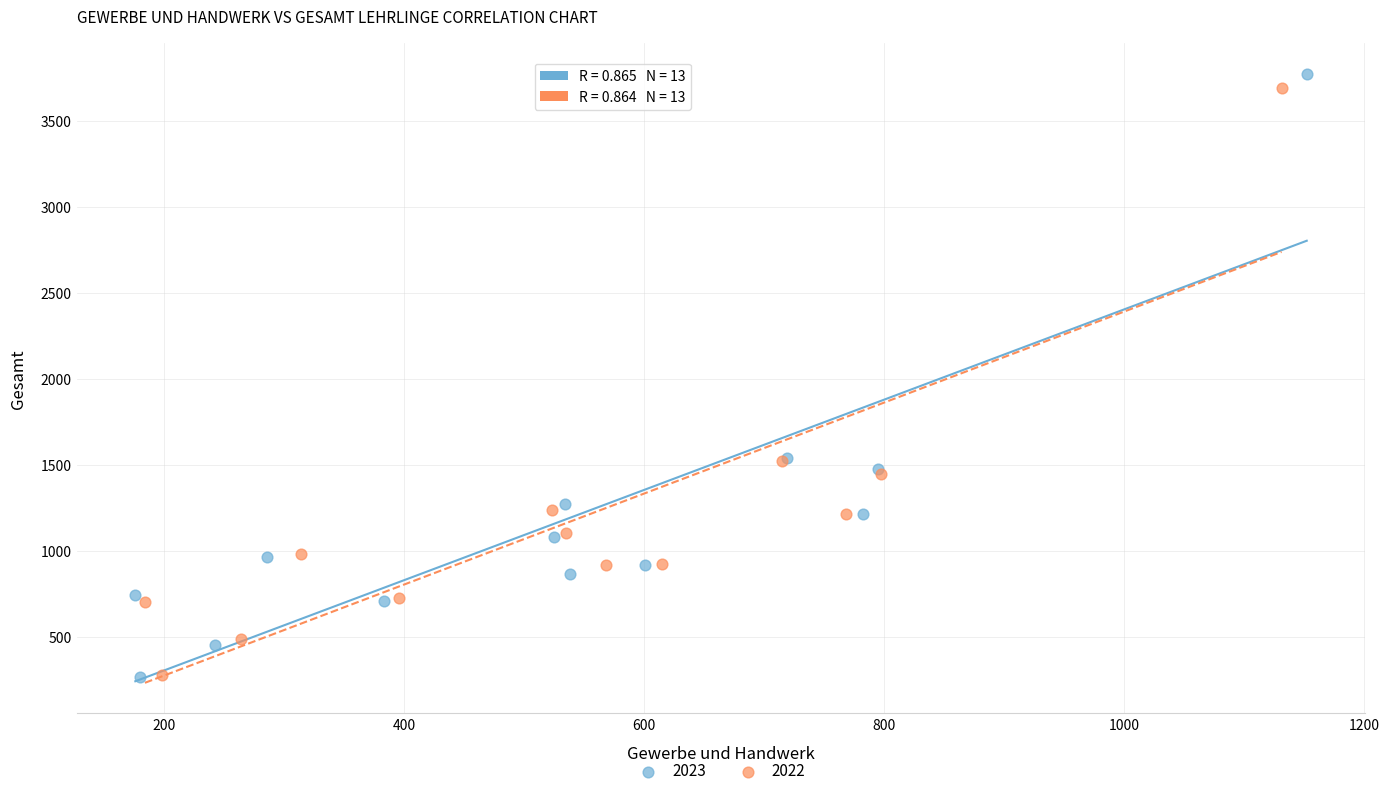

Which series has the largest Y range (max minus min)?

2023